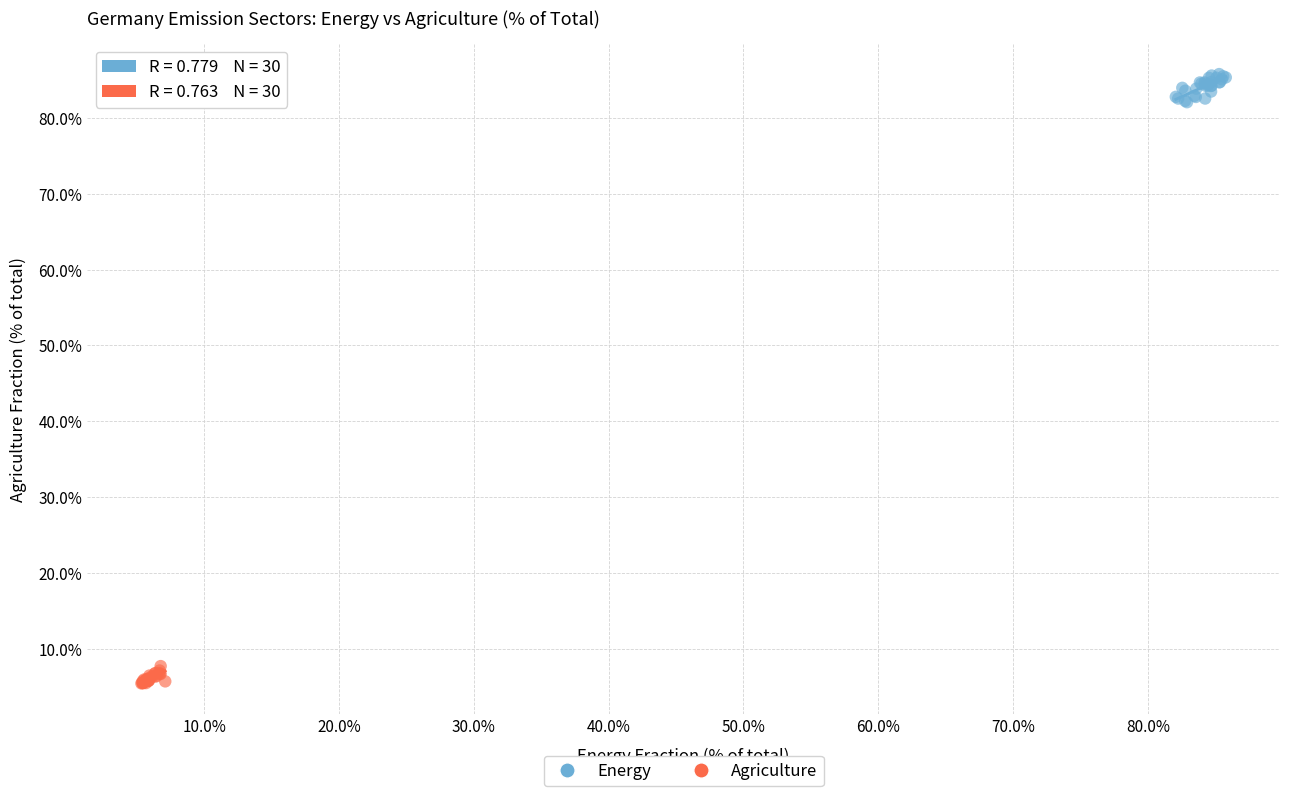

Which series reaches the minimum Y coordinate?

Agriculture